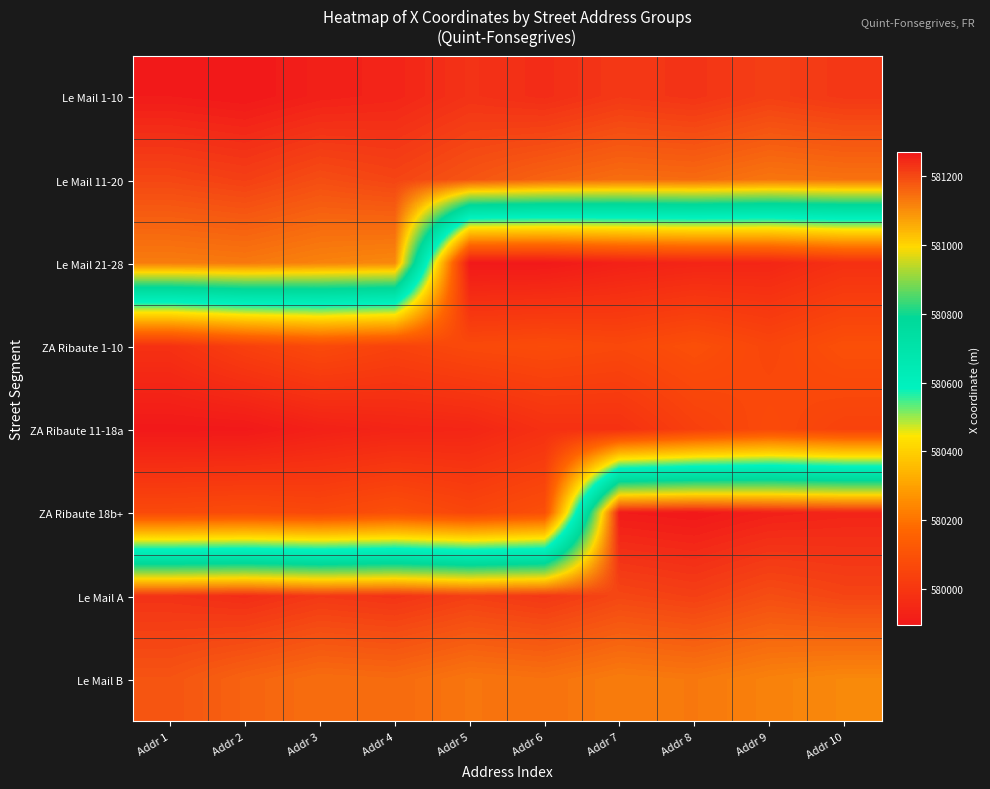

Reading left to right, what are all the values shown in this chart?

Le Mail 1-10: Addr 1=581264.9	Addr 2=581270.1	Addr 3=581257.3	Addr 4=581251.4	Addr 5=581231.4	Addr 6=581240.2	Addr 7=581222.8	Addr 8=581230.0	Addr 9=581213.4	Addr 10=581224.3
Le Mail 11-20: Addr 1=581202.8	Addr 2=581212.6	Addr 3=581193.1	Addr 4=581205.3	Addr 5=581183.0	Addr 6=581161.2	Addr 7=581147.2	Addr 8=581151.0	Addr 9=581135.0	Addr 10=581140.4
Le Mail 21-28: Addr 1=581125.9	Addr 2=581131.3	Addr 3=581117.2	Addr 4=581108.1	Addr 5=579895.6	Addr 6=579896.9	Addr 7=579923.9	Addr 8=579936.9	Addr 9=579942.2	Addr 10=579978.9
ZA Ribaute 1-10: Addr 1=579981.8	Addr 2=580035.8	Addr 3=580071.9	Addr 4=580044.1	Addr 5=580069.9	Addr 6=580079.4	Addr 7=580065.6	Addr 8=580091.2	Addr 9=580056.8	Addr 10=580090.9
ZA Ribaute 11-18a: Addr 1=579895.6	Addr 2=579896.9	Addr 3=579923.9	Addr 4=579936.9	Addr 5=579942.2	Addr 6=579978.9	Addr 7=579981.8	Addr 8=580035.8	Addr 9=580071.9	Addr 10=580044.1
ZA Ribaute 18b+: Addr 1=580069.9	Addr 2=580079.4	Addr 3=580065.6	Addr 4=580091.2	Addr 5=580056.8	Addr 6=580090.9	Addr 7=581264.9	Addr 8=581270.1	Addr 9=581257.3	Addr 10=581251.4
Le Mail A: Addr 1=581231.4	Addr 2=581240.2	Addr 3=581222.8	Addr 4=581230.0	Addr 5=581213.4	Addr 6=581224.3	Addr 7=581202.8	Addr 8=581212.6	Addr 9=581193.1	Addr 10=581205.3
Le Mail B: Addr 1=581183.0	Addr 2=581161.2	Addr 3=581147.2	Addr 4=581151.0	Addr 5=581135.0	Addr 6=581140.4	Addr 7=581125.9	Addr 8=581131.3	Addr 9=581117.2	Addr 10=581108.1